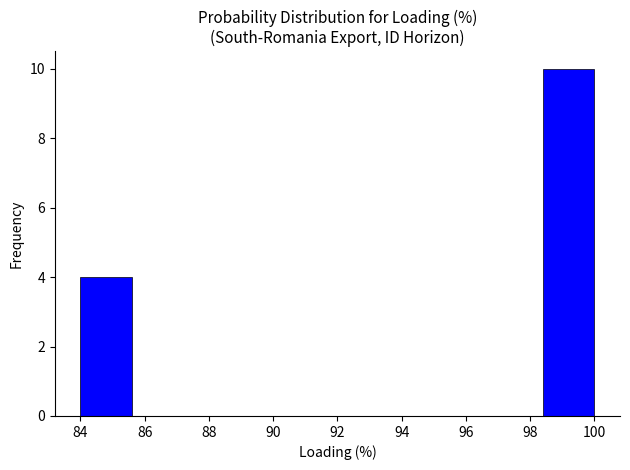

Over which range of the x-axis is the bar tallest?

98.4 to 100.0